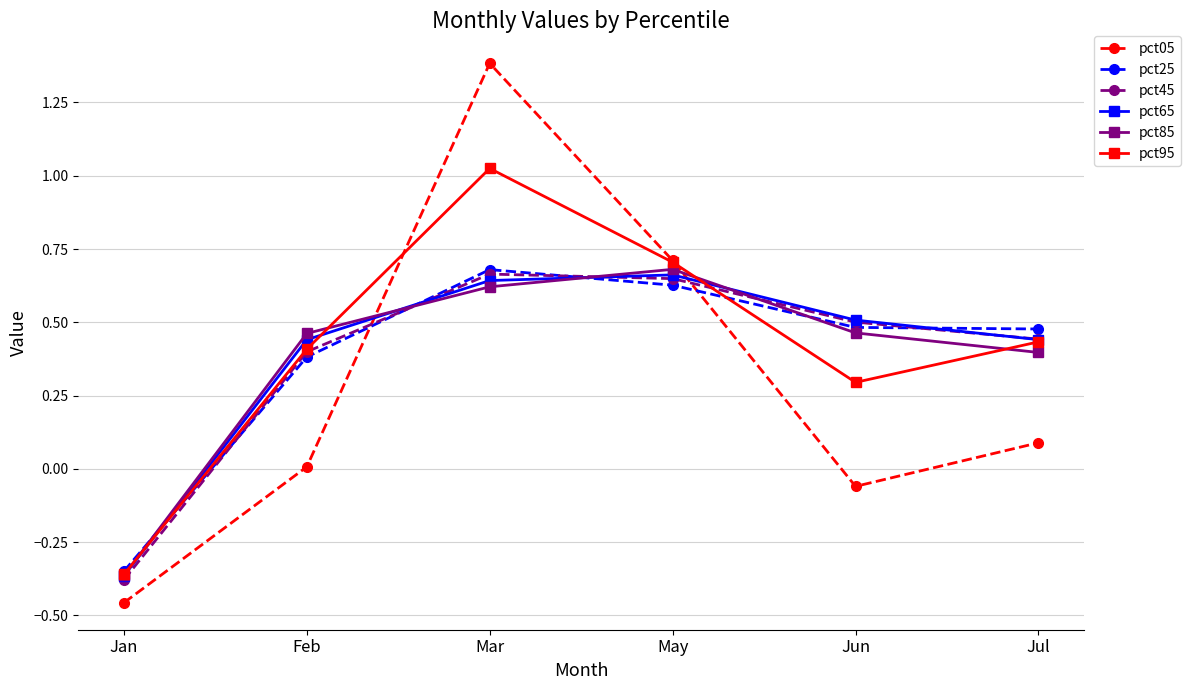

What is the maximum value shown in the chart?

1.4